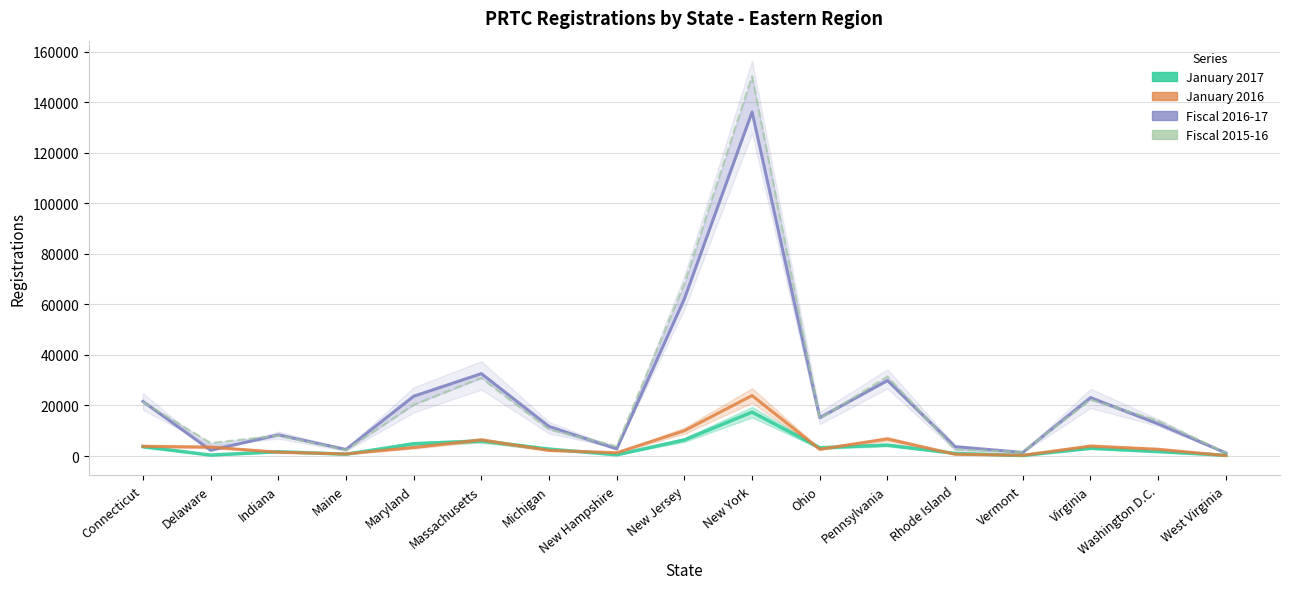

True or false: Fiscal 2015-16 and Fiscal 2016-17 intersect in this chart.

True